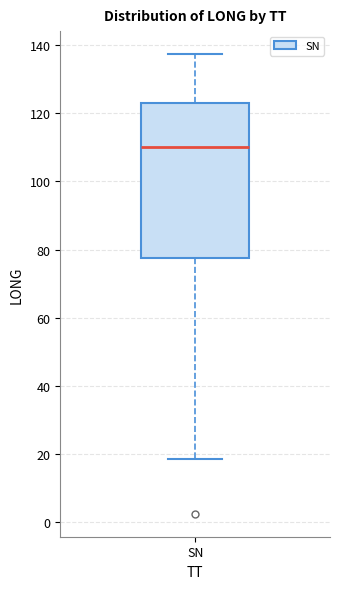

Read this box plot against the y-axis: the position of the median line, the range covered by the box, and the ends of both whiskers. The values are not printed on the chart, so give them approximately, as read against the axis.

median 110, box 78 to 124, whiskers 18 to 138